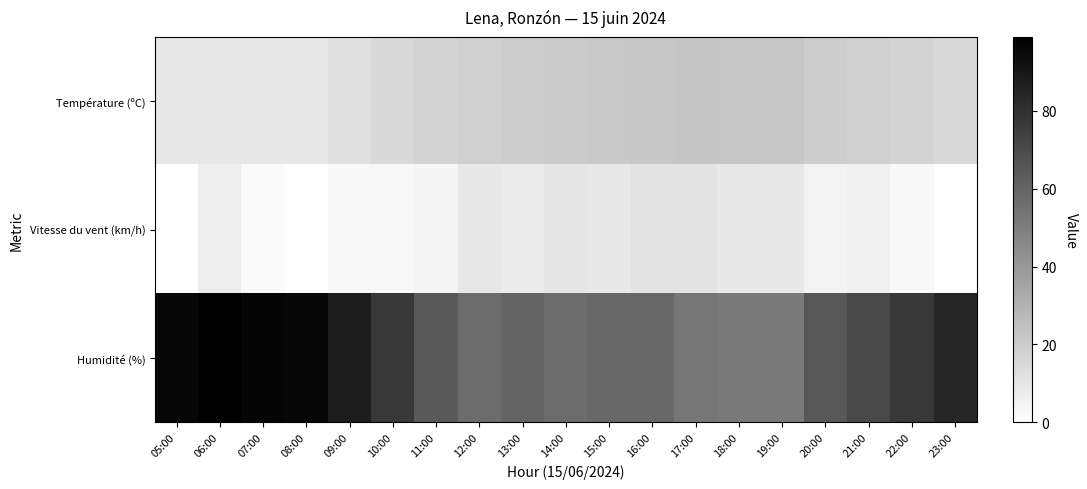

Which series has the widest spread of values?

Humidité (%)